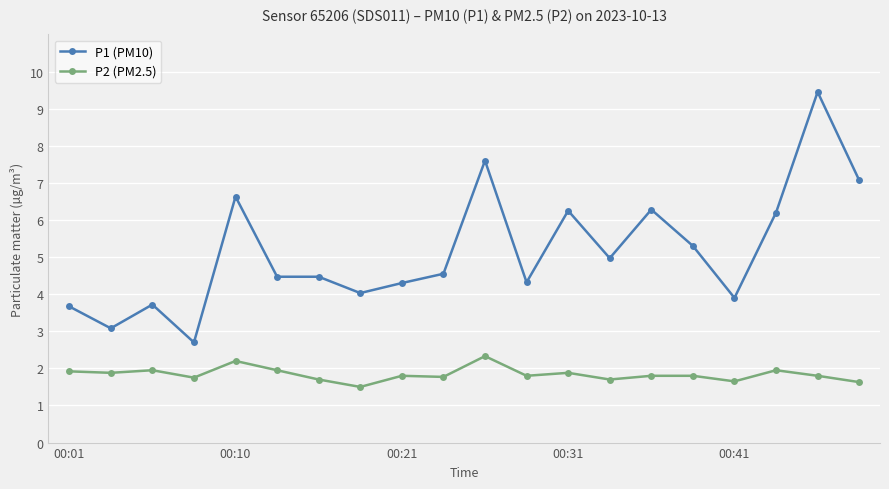

True or false: P1 (PM10) and P2 (PM2.5) cross at least once.

False